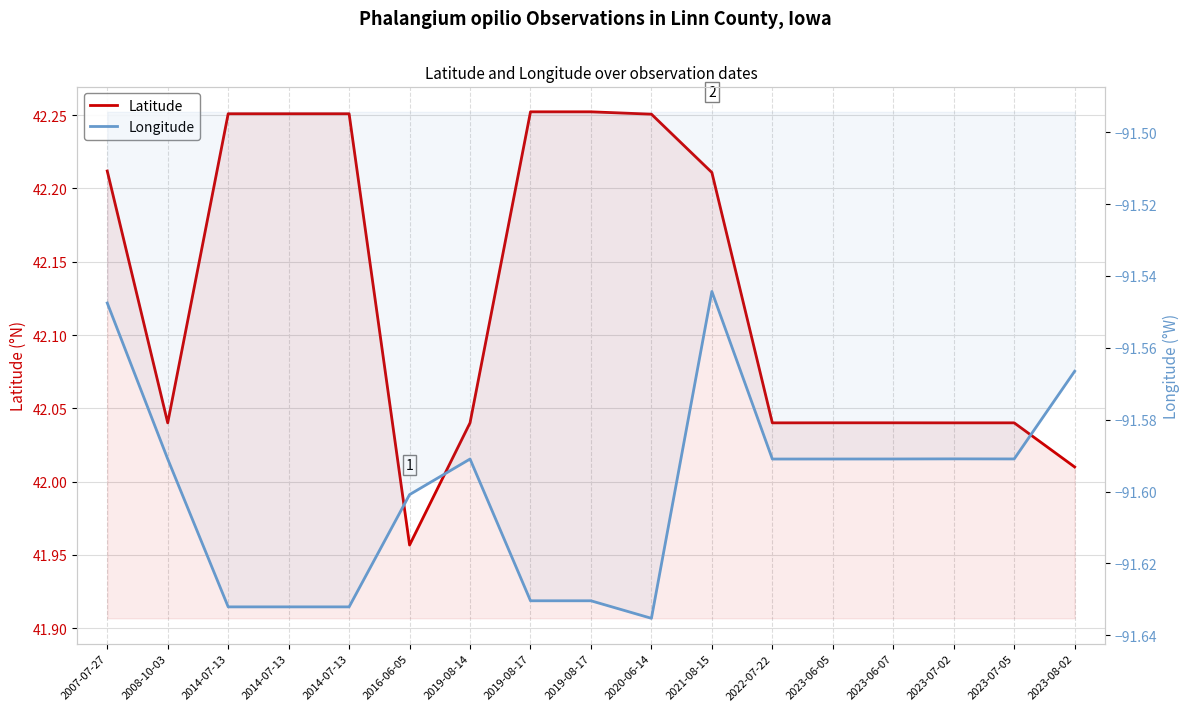

What is the difference between the second highest and minimum values in the Latitude series?

0.3